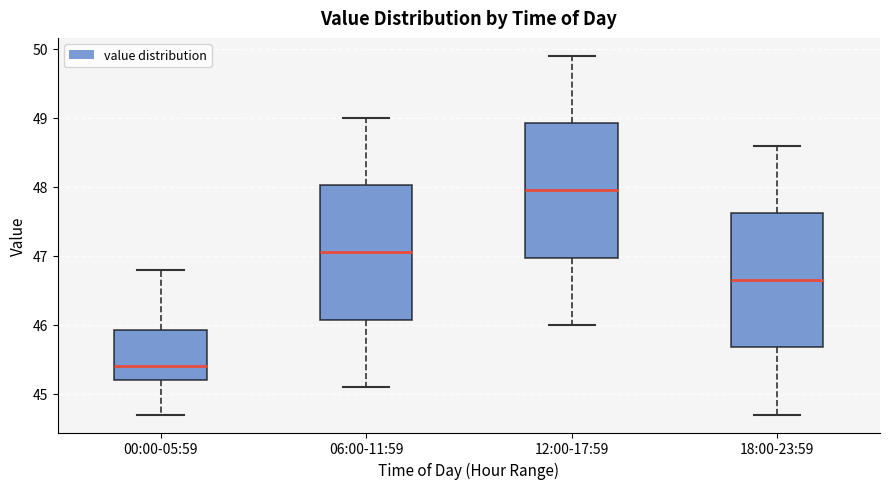

Reading left to right, transcribe this box plot: for each box, give where its median line is, the range the box spans, and where its two whiskers end, as read against the y-axis. The values are not printed on the chart, so give them approximately, as read against the axis.

00:00-05:59: median 45.4, box 45.2 to 45.9, whiskers 44.7 to 46.8
06:00-11:59: median 47.1, box 46.1 to 48.0, whiskers 45.1 to 49.0
12:00-17:59: median 48.0, box 47.0 to 48.9, whiskers 46.0 to 49.9
18:00-23:59: median 46.7, box 45.7 to 47.6, whiskers 44.7 to 48.6